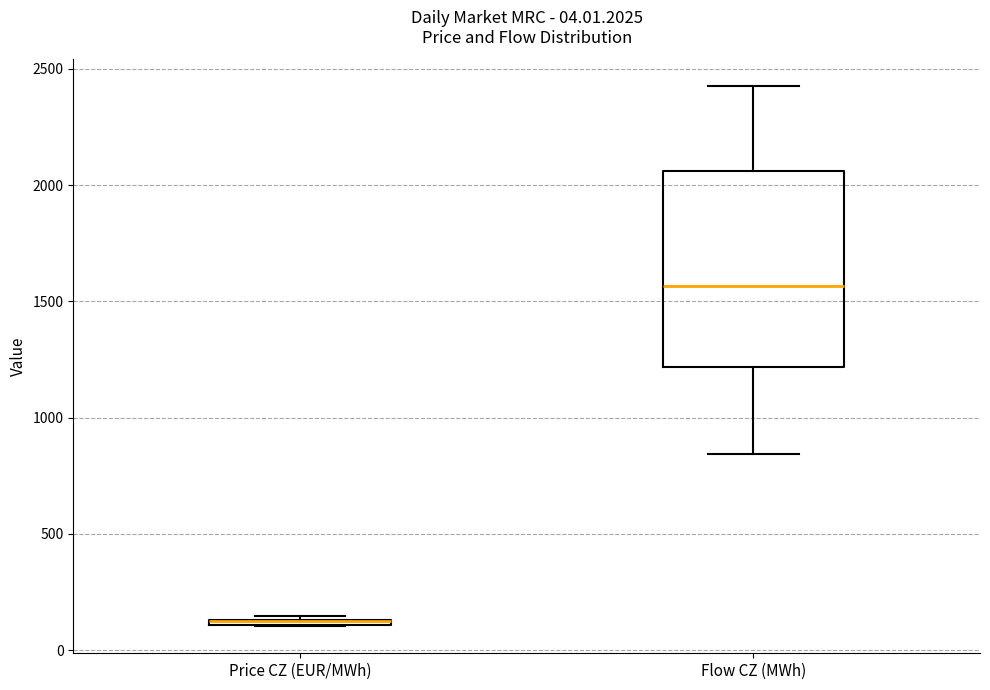

Comparing the boxes themselves (not the whiskers), which one is the tallest?

Flow CZ (MWh)